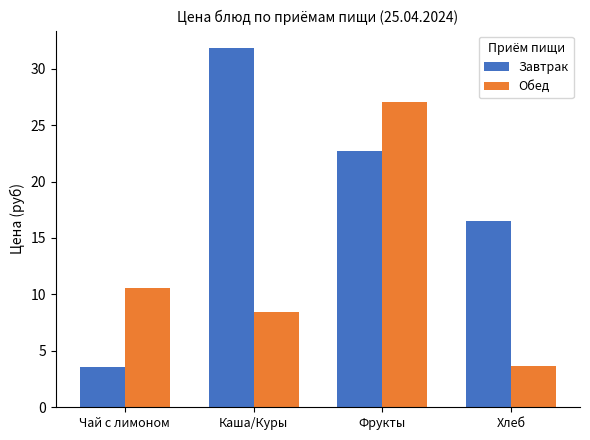

What is the label of the 4th bar from the right?

Чай с лимоном